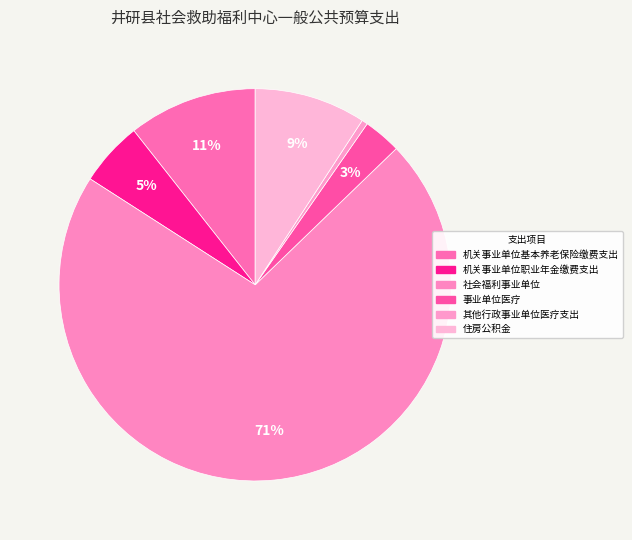

Is it true that 事业单位医疗 is 18% of the pie?

False